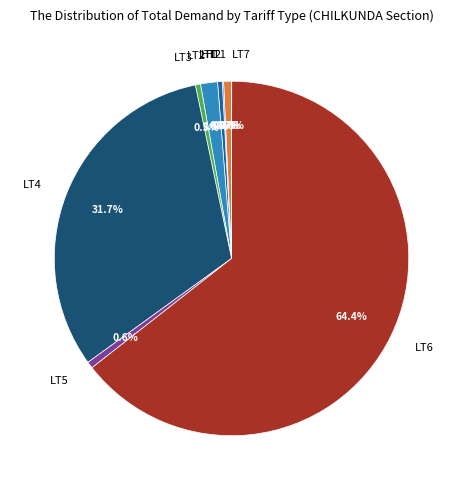

What is the total percentage of LT6 and LT2?

66.0%